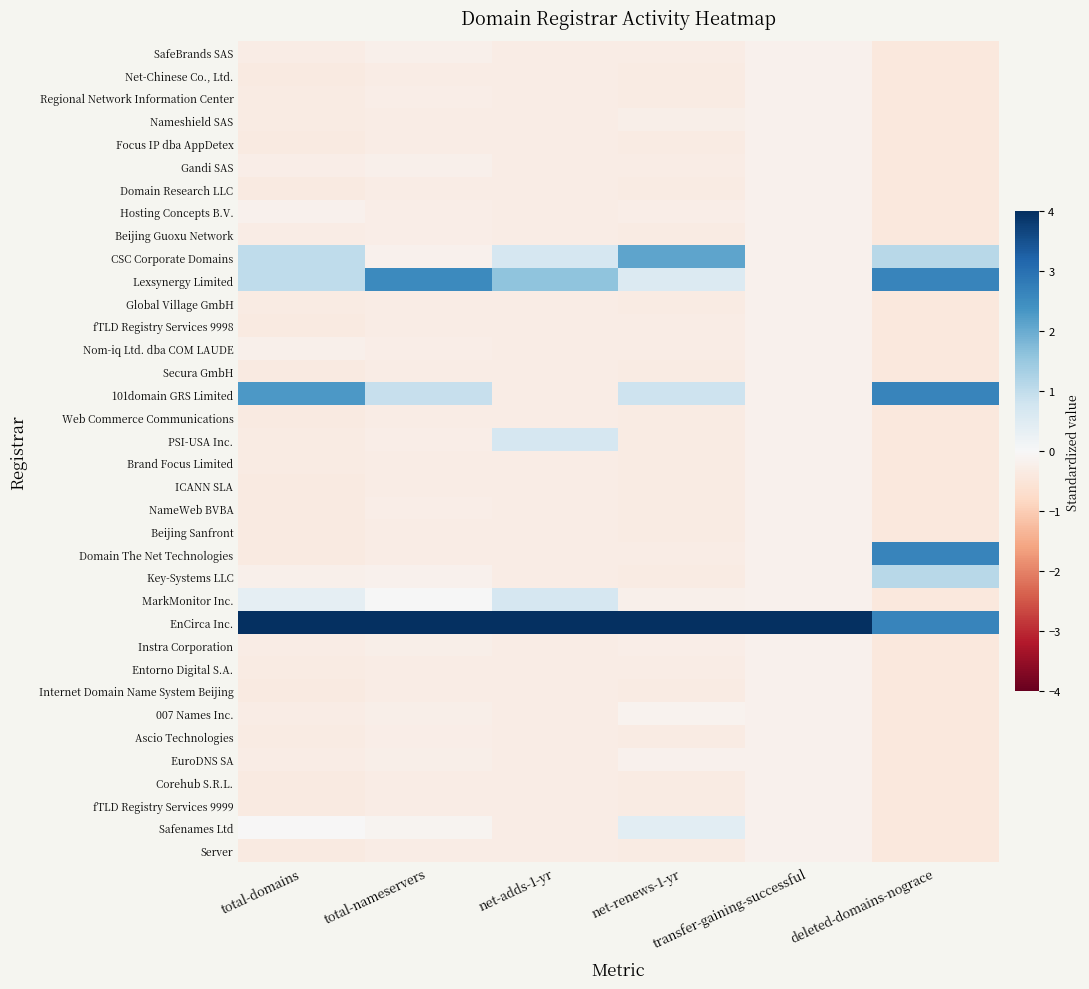

Rank the series by their maximum value, from lowest to highest.

SafeBrands SAS, Net-Chinese Co., Ltd., Regional Network Information Center, Nameshield SAS, Focus IP dba AppDetex, Gandi SAS, Domain Research LLC, Beijing Guoxu Network, Global Village GmbH, fTLD Registry Services 9998, Nom-iq Ltd. dba COM LAUDE, Secura GmbH, Web Commerce Communications, Brand Focus Limited, ICANN SLA, NameWeb BVBA, Beijing Sanfront, Instra Corporation, Entorno Digital S.A., Internet Domain Name System Beijing, Ascio Technologies, EuroDNS SA, Corehub S.R.L., fTLD Registry Services 9999, Server, Hosting Concepts B.V., 007 Names Inc., Safenames Ltd, PSI-USA Inc., MarkMonitor Inc., Key-Systems LLC, CSC Corporate Domains, Lexsynergy Limited, 101domain GRS Limited, Domain The Net Technologies, EnCirca Inc.